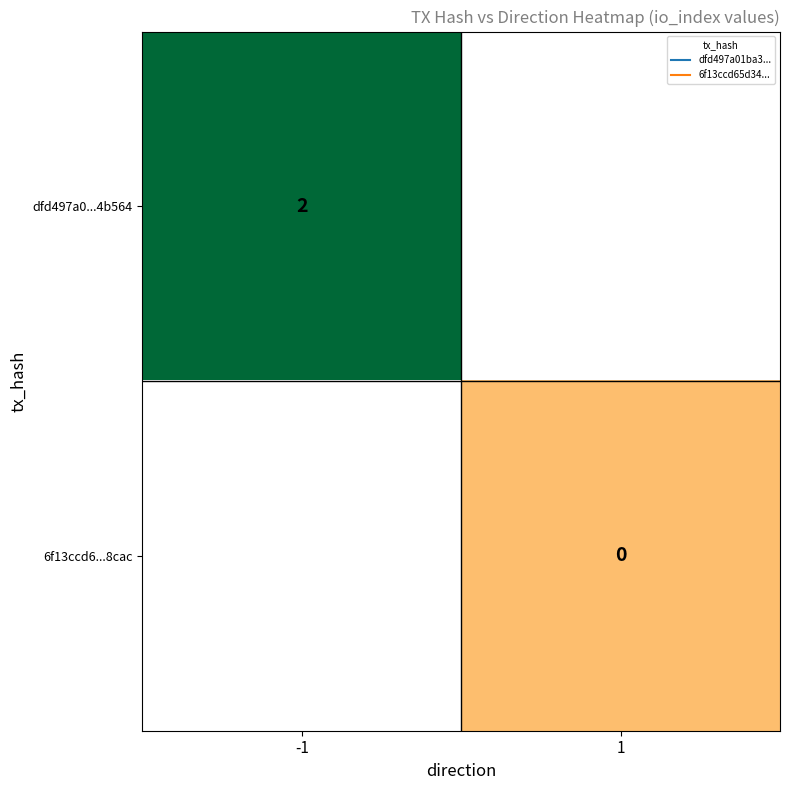

Is it true that dfd497a0...4b564 equals 3.2 at -1?

False